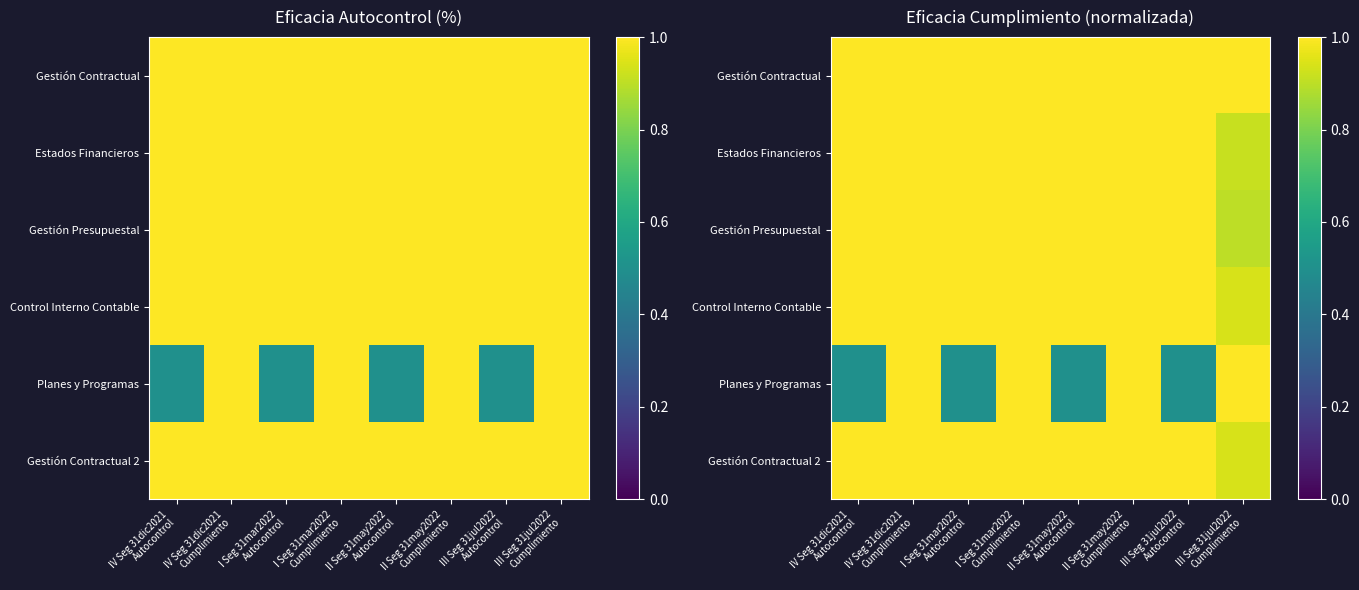

Rank the series at III Seg 31jul2022 Cumplimiento from highest to lowest value.

Gestión Contractual, Planes y Programas, Control Interno Contable, Gestión Contractual 2, Estados Financieros, Gestión Presupuestal